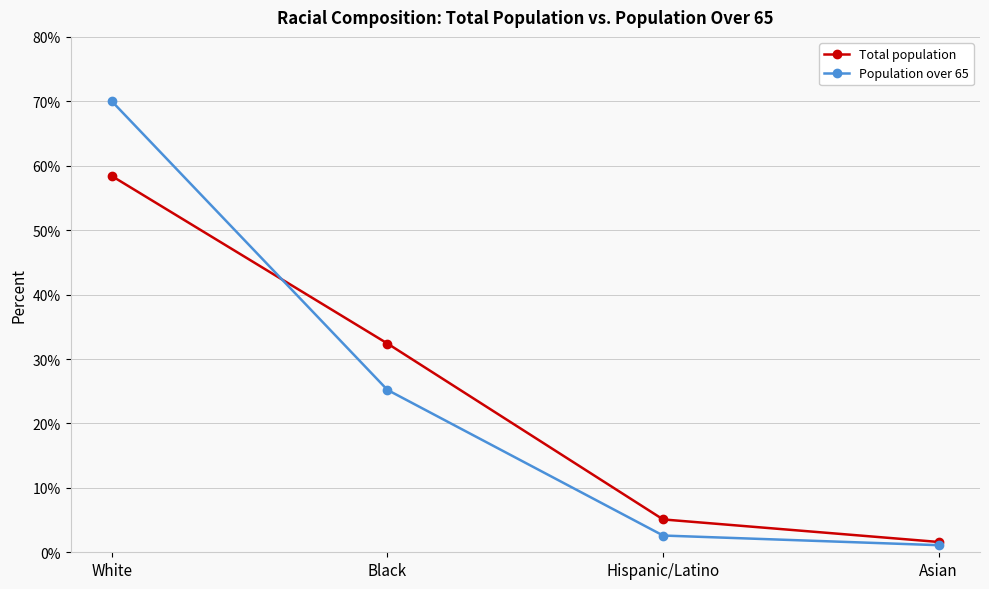

What are all the series names shown in the legend?

Total population, Population over 65